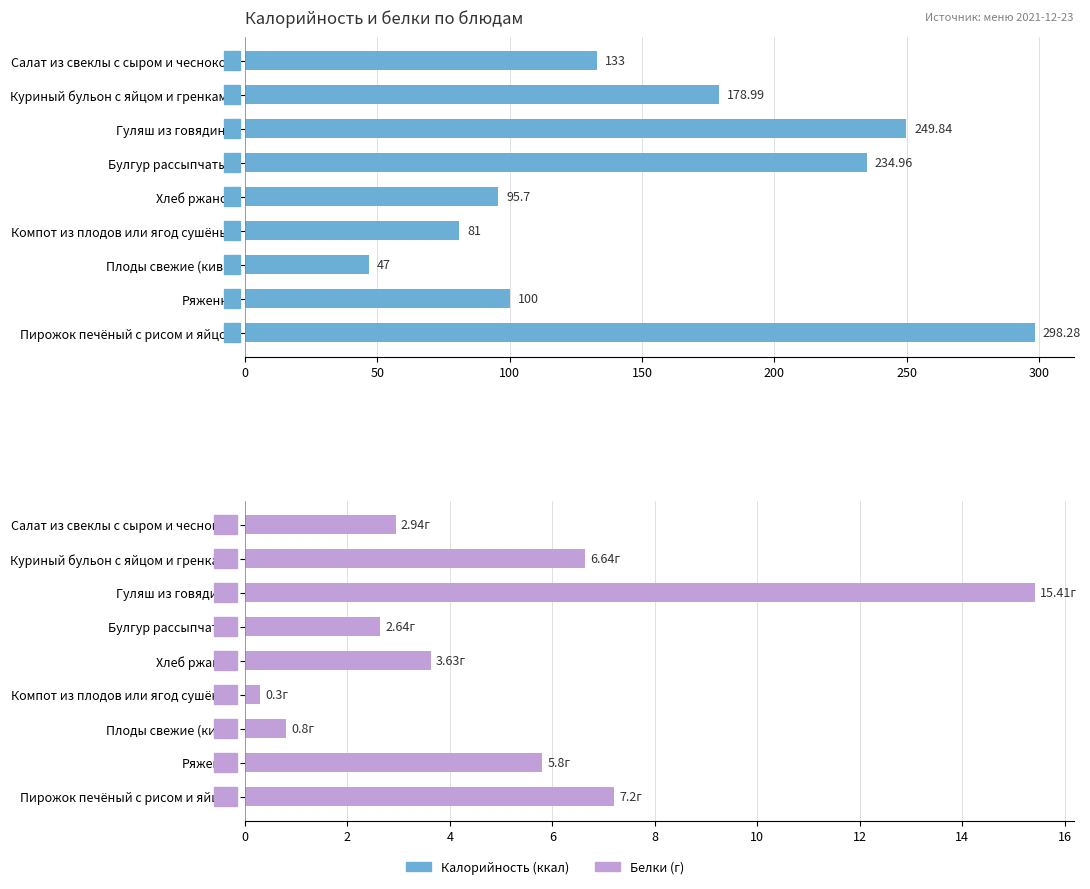

The value of Белки at Булгур рассыпчатый is 1.1. True or false?

False